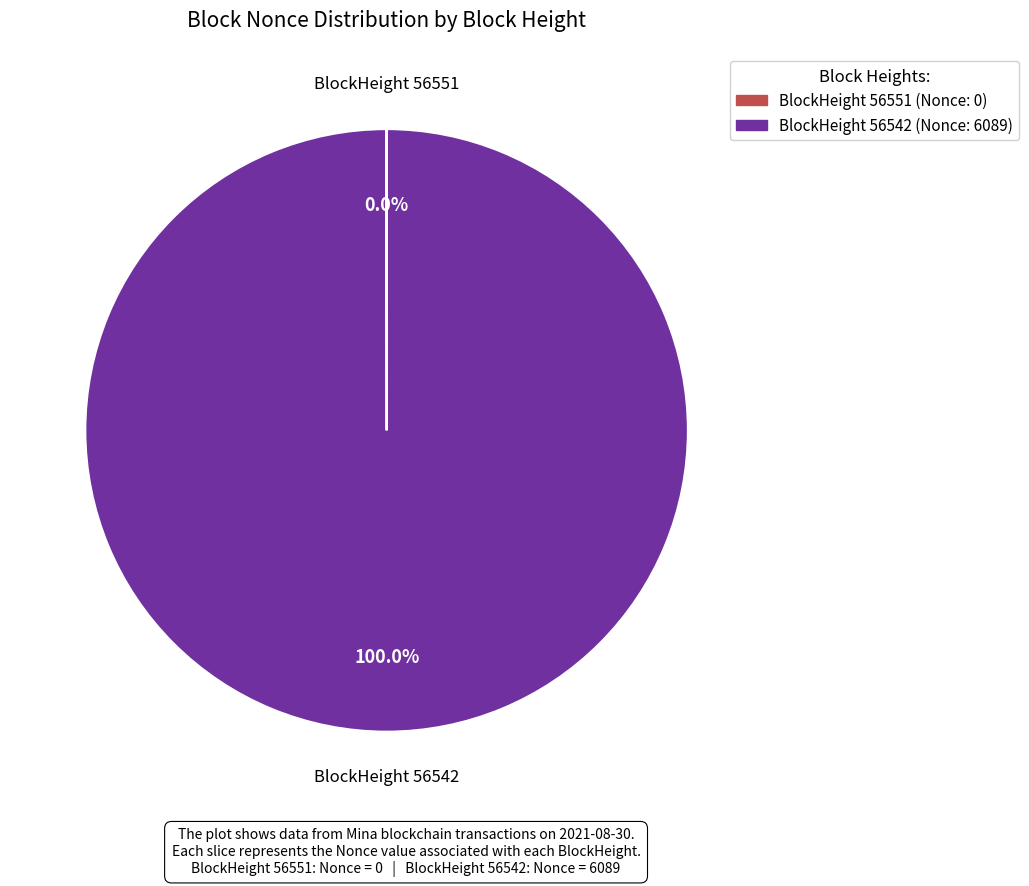

Is there a majority slice in this chart?

Yes